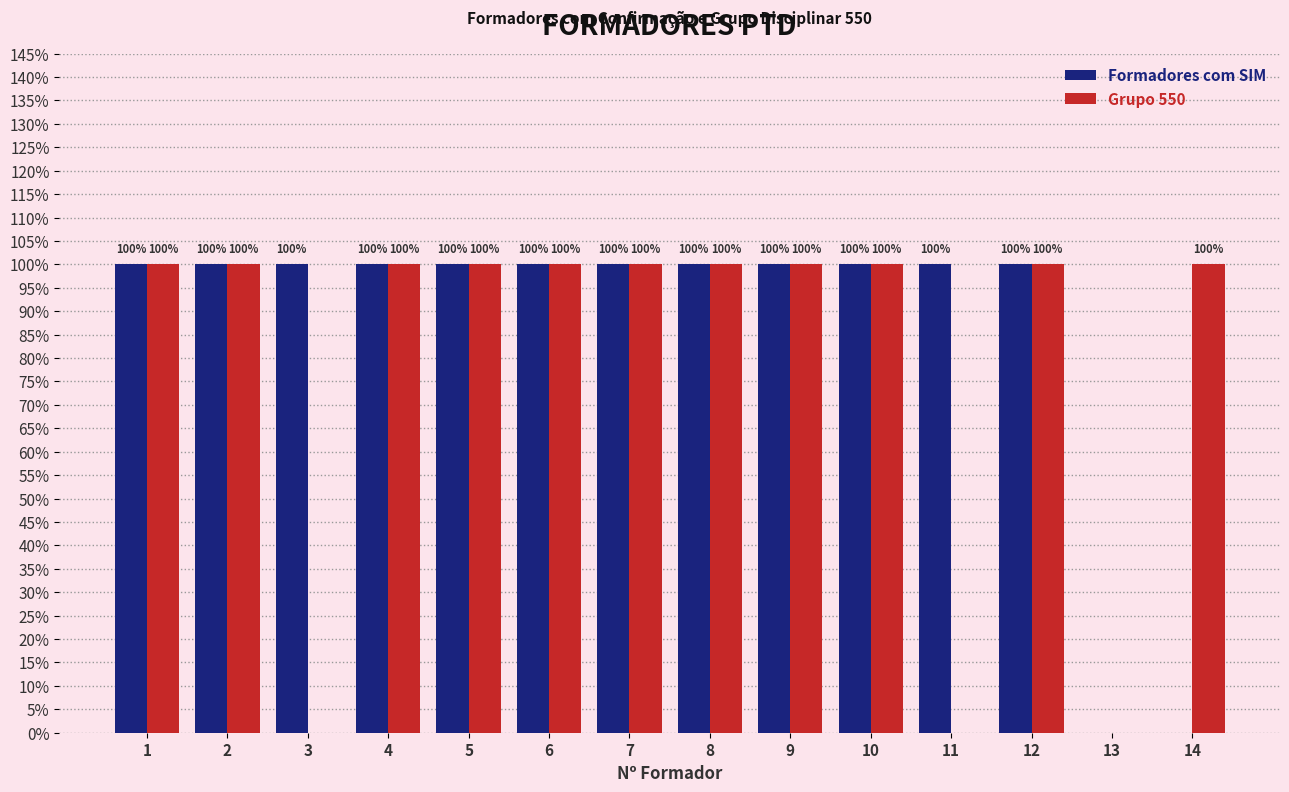

What are all the series names shown in the legend?

Formadores com SIM, Grupo 550